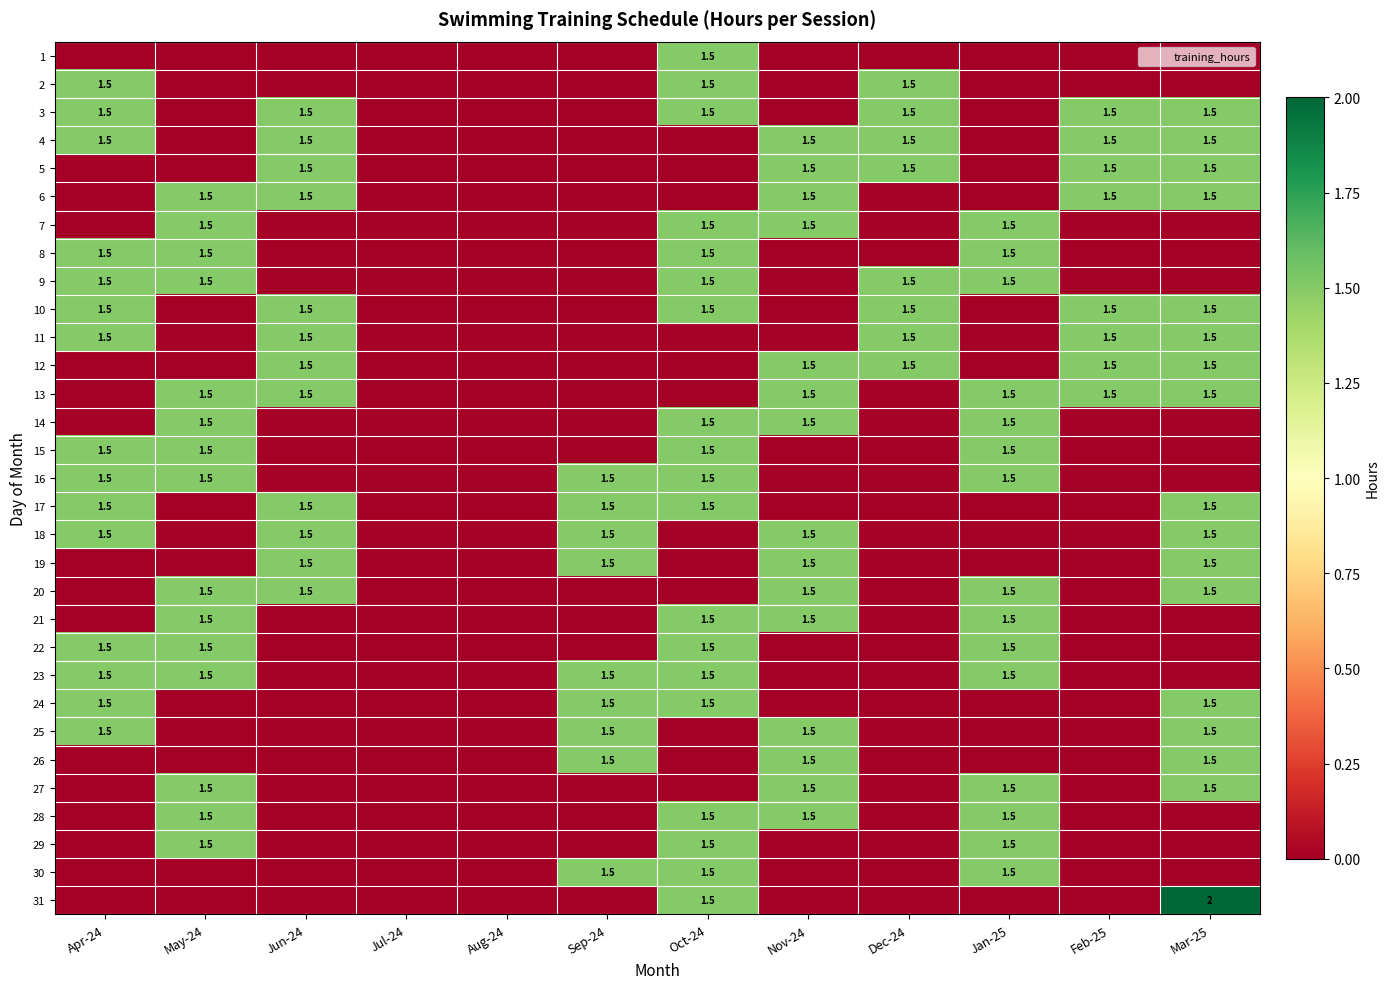

At which category is the sum across all series the highest?

Oct-24